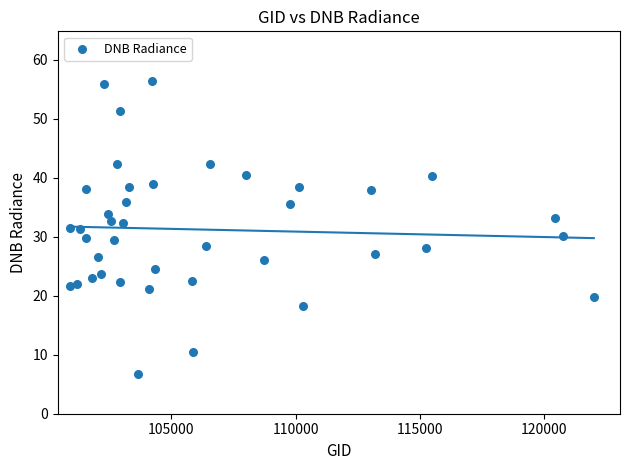

What is the range of Y values (max minus min)?

49.7